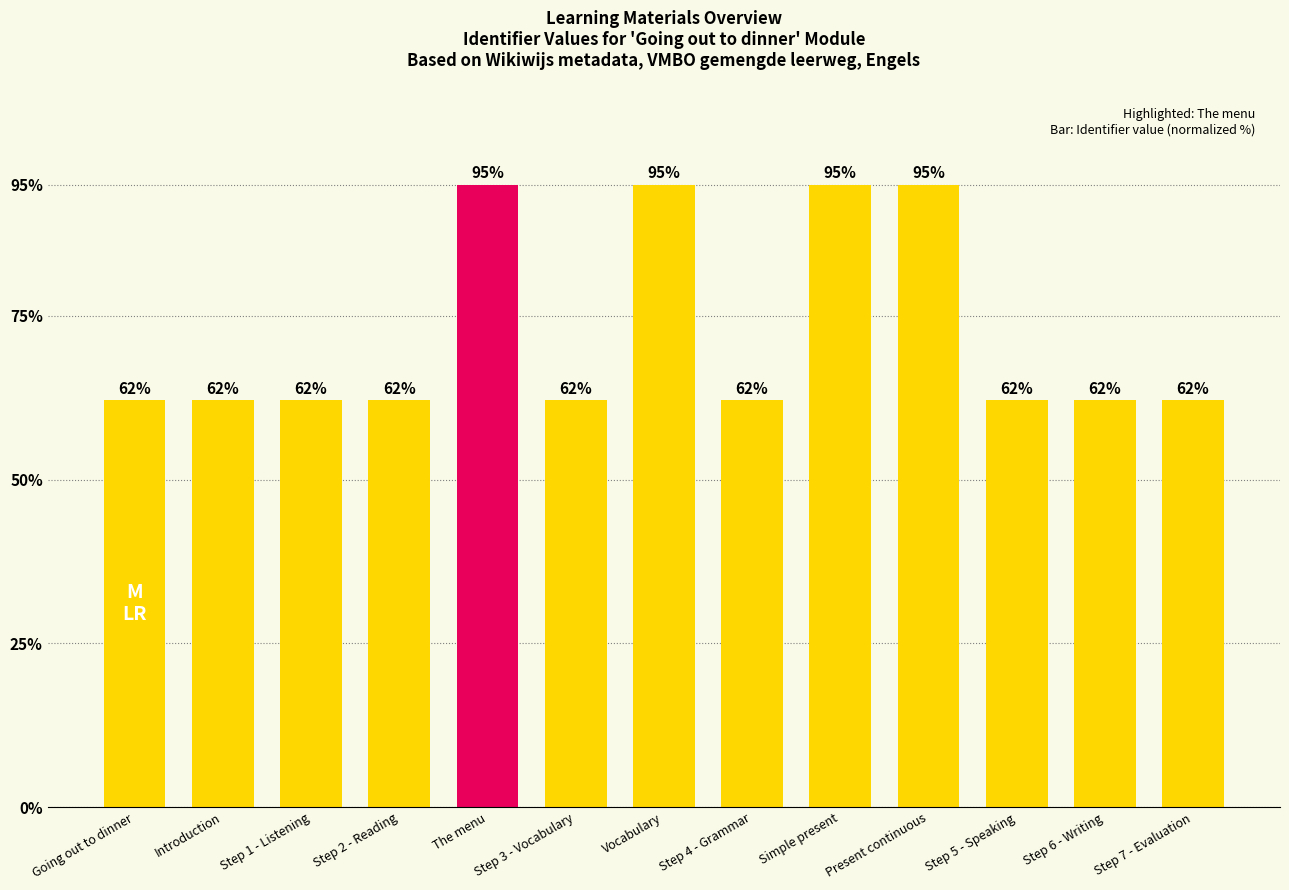

What is the approximate value at Step 2 - Reading?

62.1